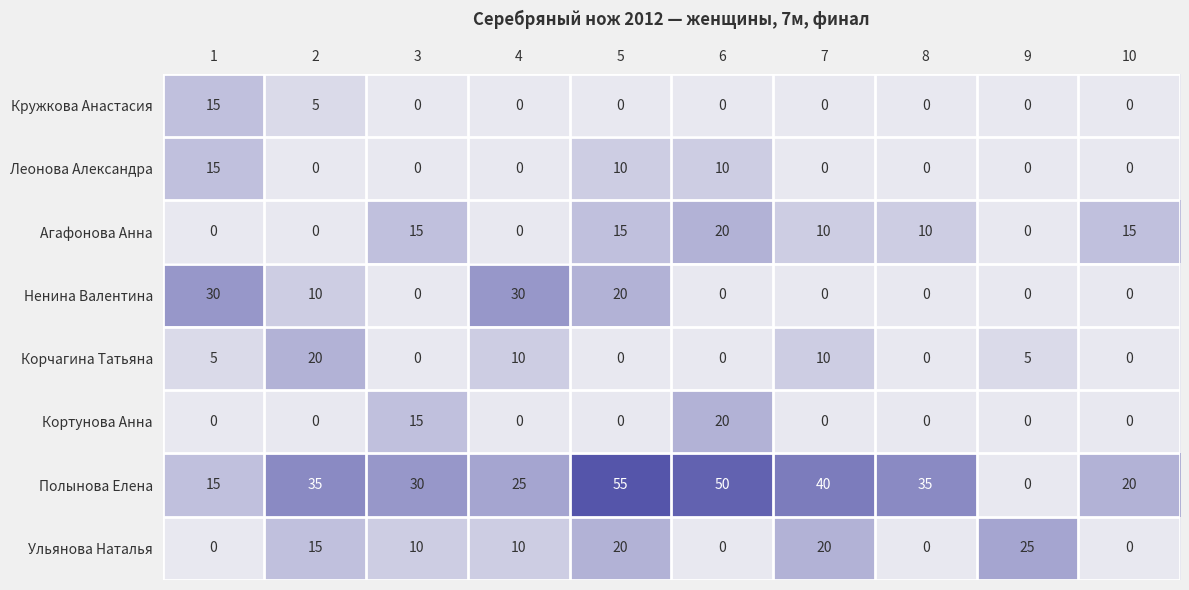

Which category has the highest value in the Агафонова Анна series?

6